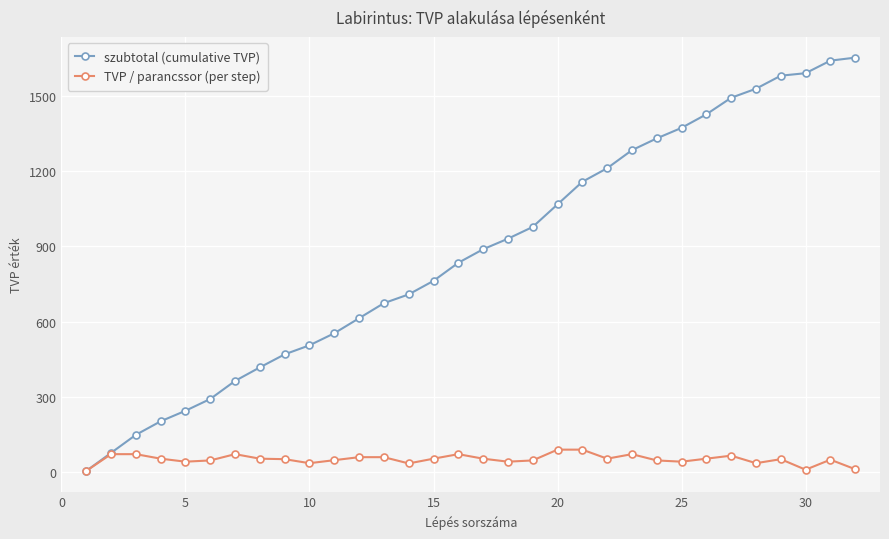

Which series has the widest spread of values?

szubtotal (cumulative TVP)